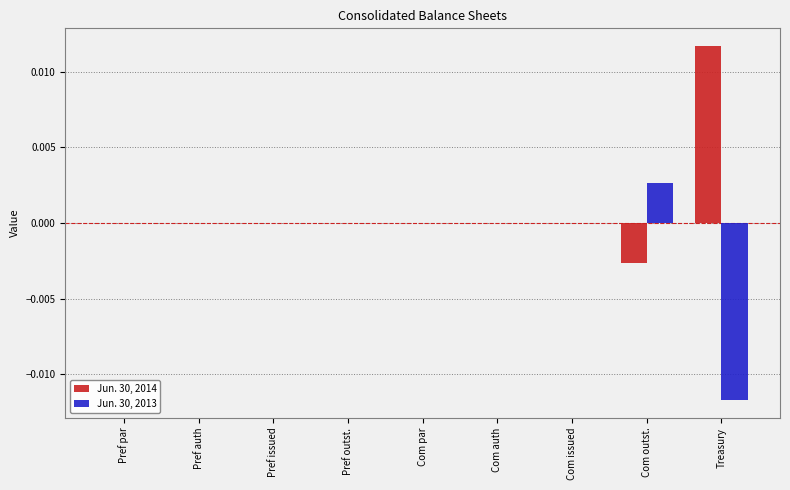

The Jun. 30, 2013 series shows -0.0 at Treasury. True or false?

True